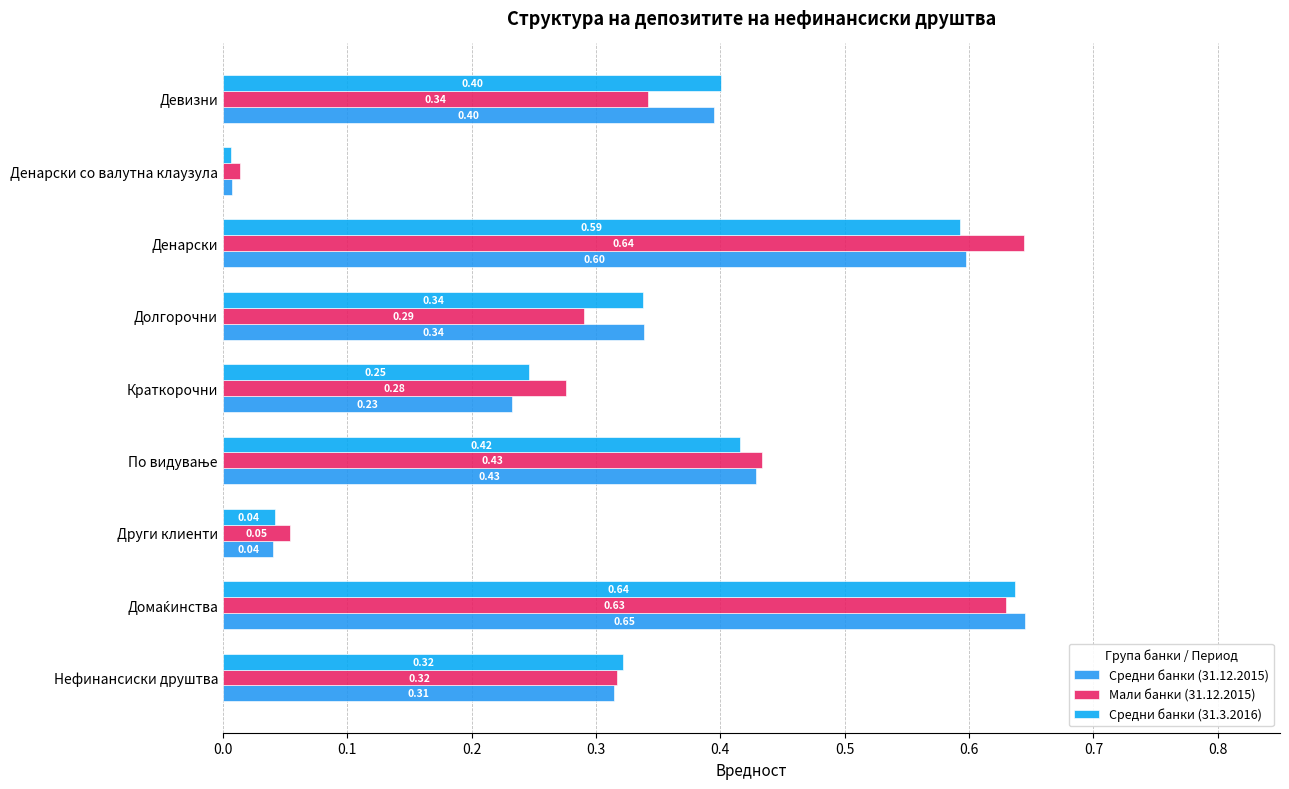

What is the difference between the maximum and second lowest values in the Мали банки (31.12.2015) series?

0.6